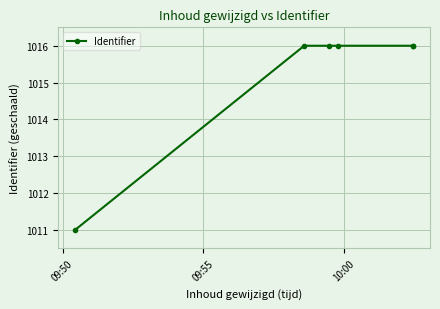

Is it true that the value at 10:00 is 1361.2?

False